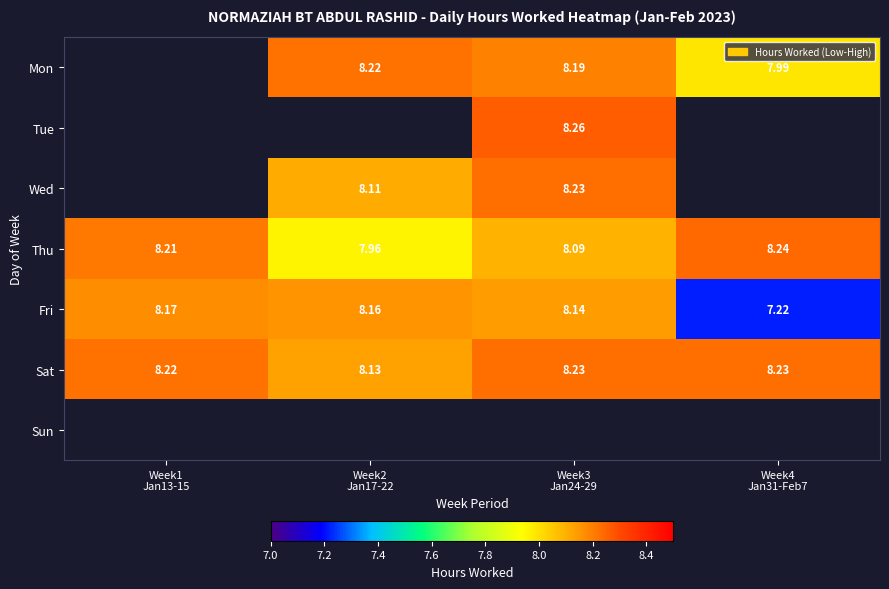

What is the difference between the second highest and second lowest values in the Wed series?

0.1